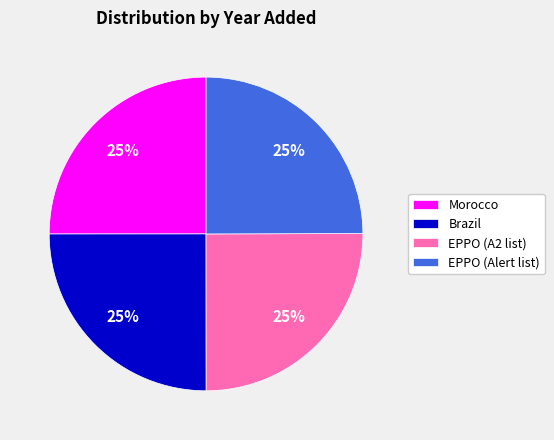

What percentage is the Brazil slice, to the nearest percent?

25%